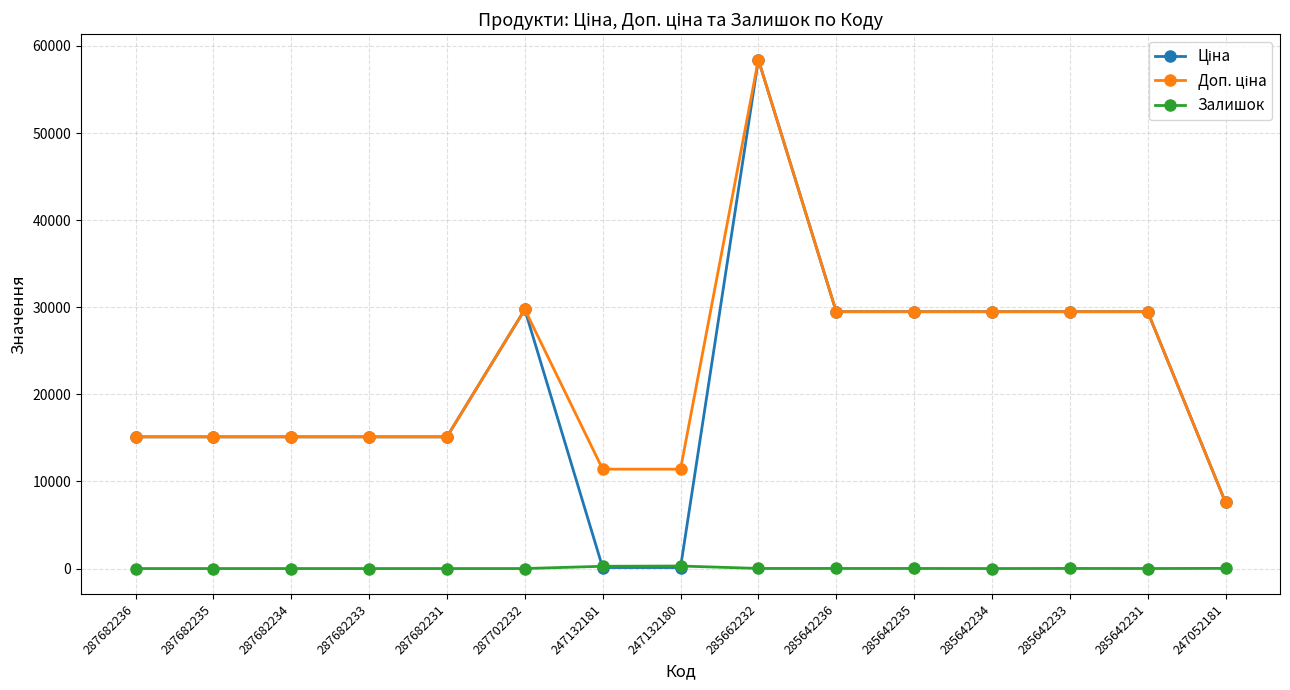

Does the chart display data point markers on the line(s)?

Yes